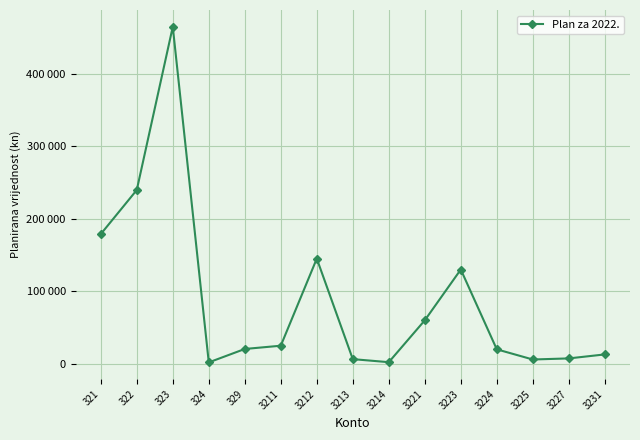

Does the chart have visible grid lines?

Yes